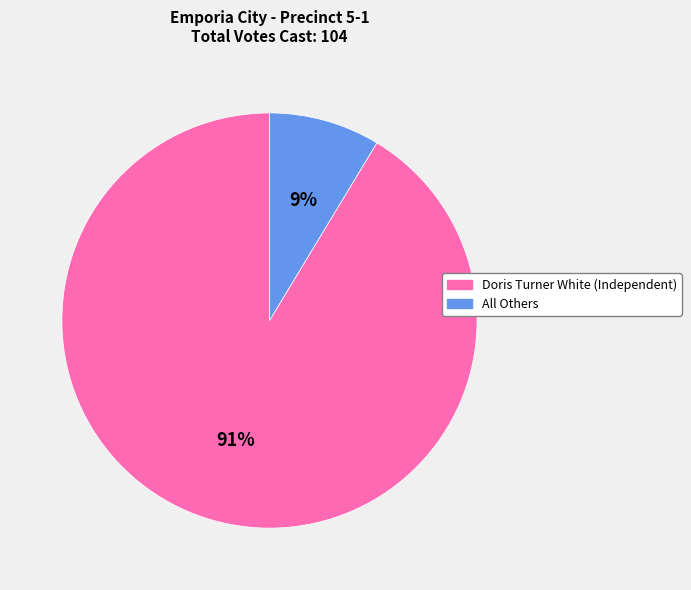

Is there any slice that represents more than half of the pie?

Yes